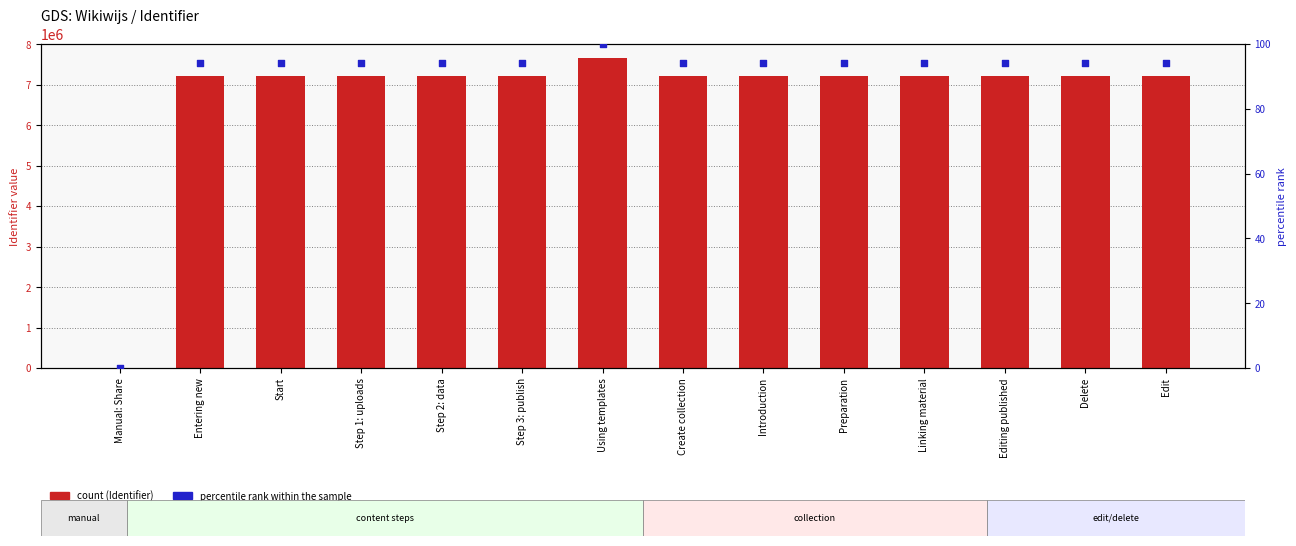

Which series reaches the minimum Y coordinate?

Identifier